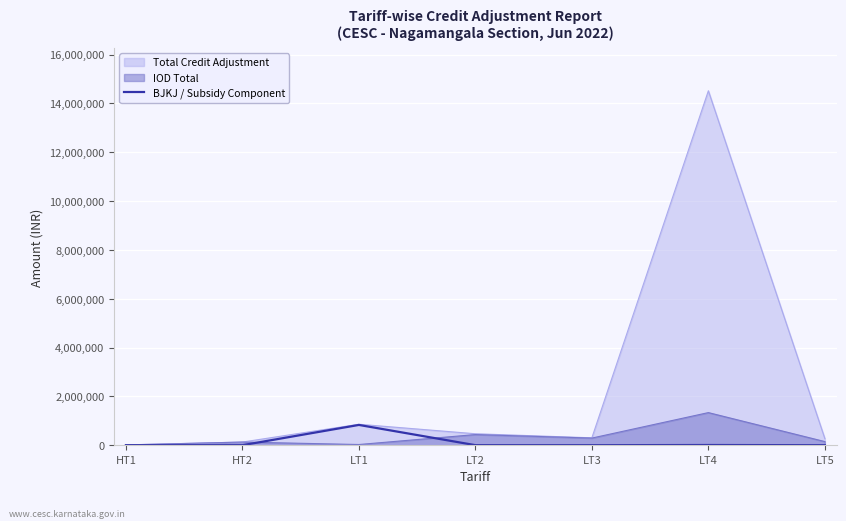

How many data points does each series have?

7